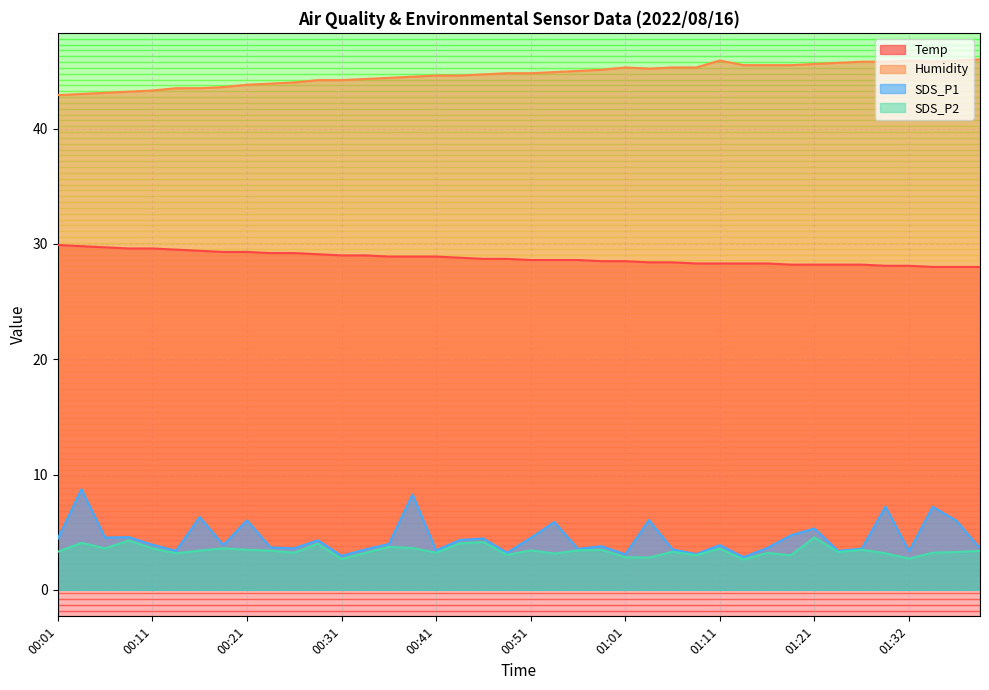

What is the label of the 39th point from the left?

01:37